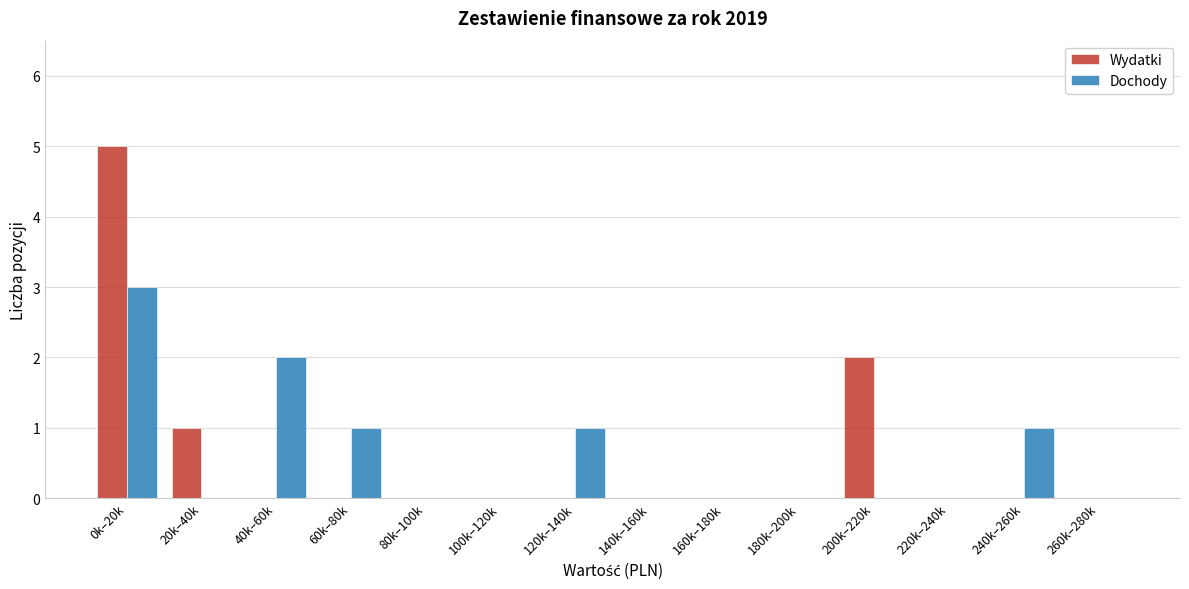

Reading left to right, extract all data points from this chart.

Wydatki: 0k–20k=5	20k–40k=1	40k–60k=0	60k–80k=0	80k–100k=0	100k–120k=0	120k–140k=0	140k–160k=0	160k–180k=0	180k–200k=0	200k–220k=2	220k–240k=0	240k–260k=0	260k–280k=0
Dochody: 0k–20k=3	20k–40k=0	40k–60k=2	60k–80k=1	80k–100k=0	100k–120k=0	120k–140k=1	140k–160k=0	160k–180k=0	180k–200k=0	200k–220k=0	220k–240k=0	240k–260k=1	260k–280k=0